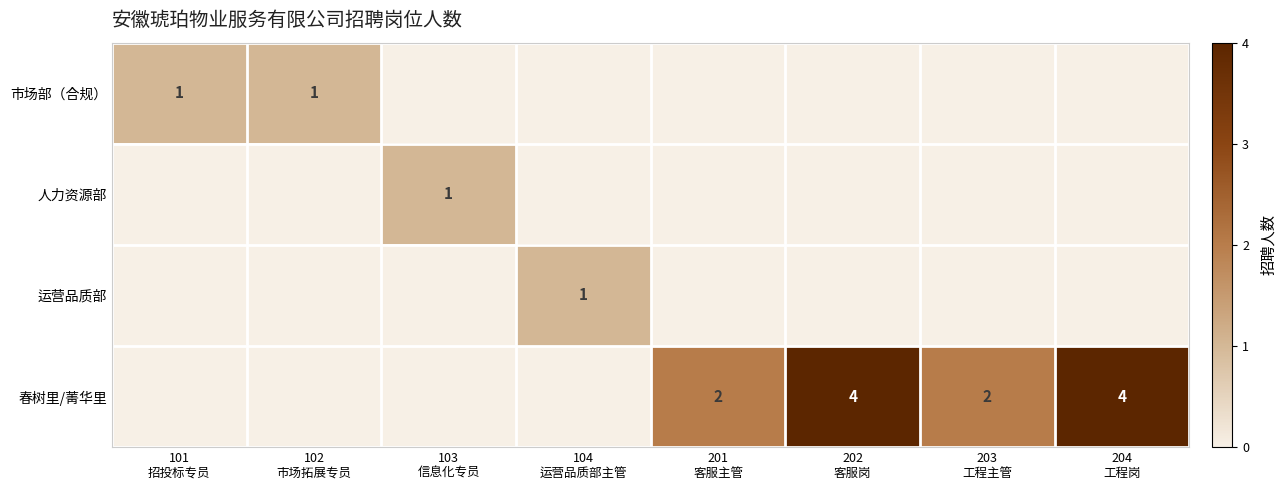

Is the value of 市场部（合规） at 104 运营品质部主管 greater than the value of 运营品质部 at 102 市场拓展专员?

No